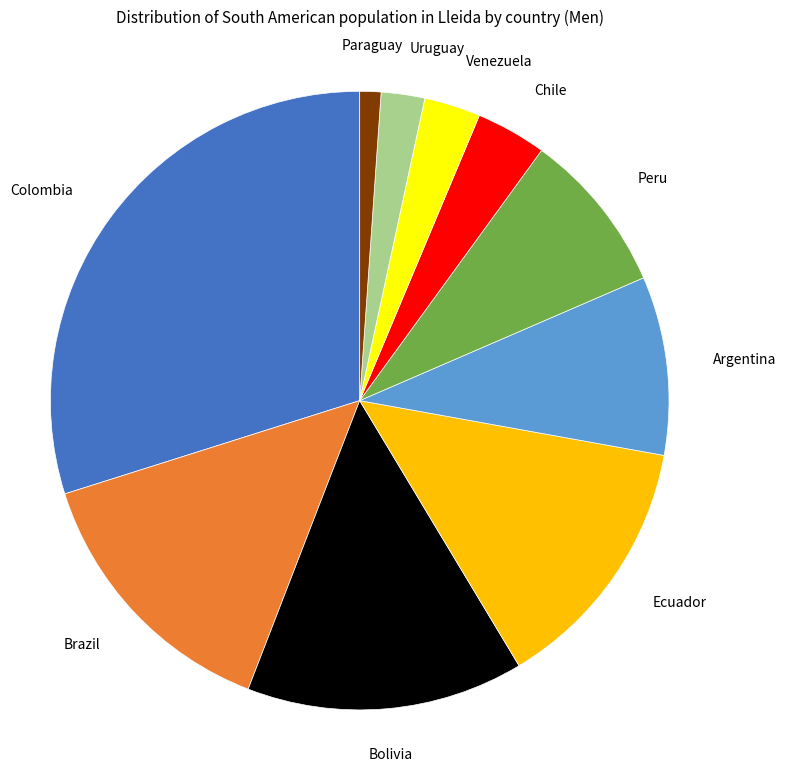

What is the largest slice in the pie chart?

Colombia